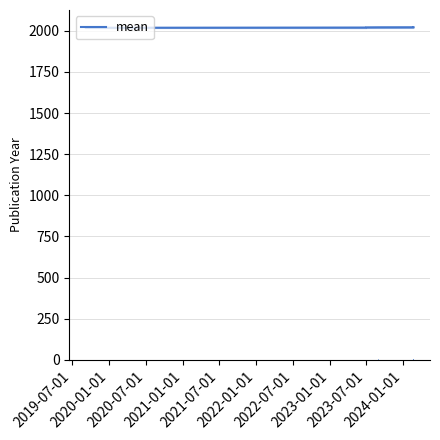

What is the ratio of the value at 2020-07-01 to the value at 2022-01-01?

1.0